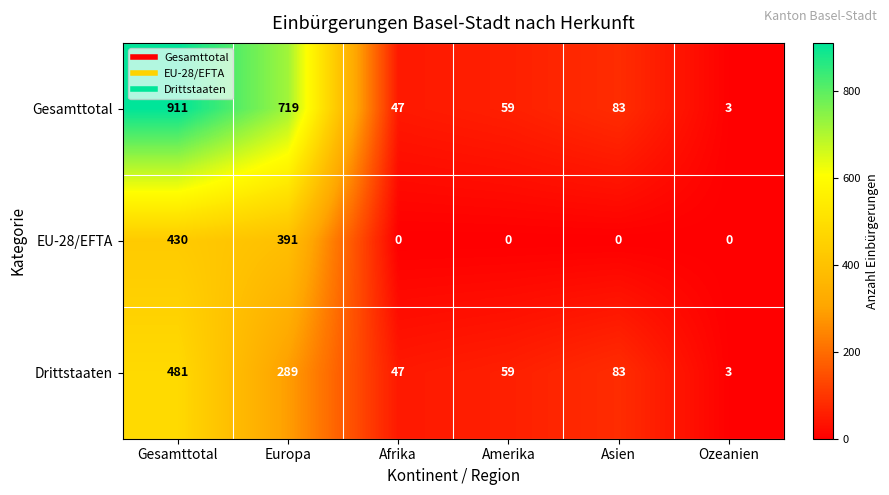

True or false: EU-28/EFTA has a value of 0 at Asien.

True